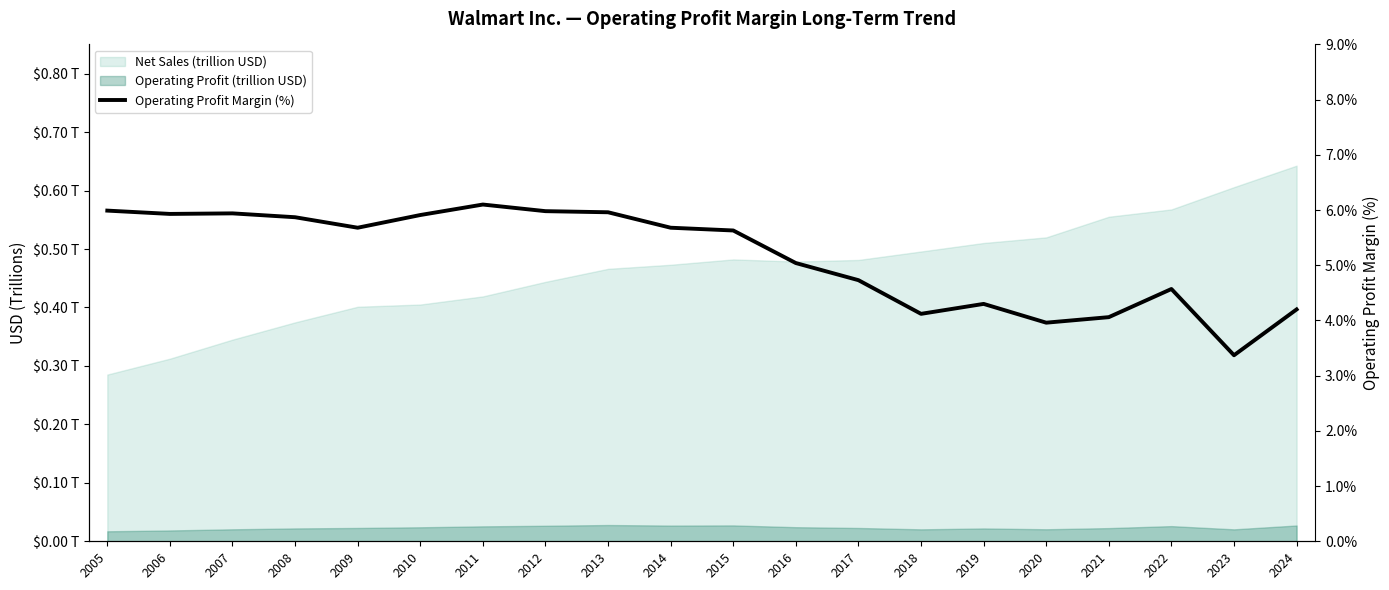

What is the change in value from 2015 to 2020?

-1.7